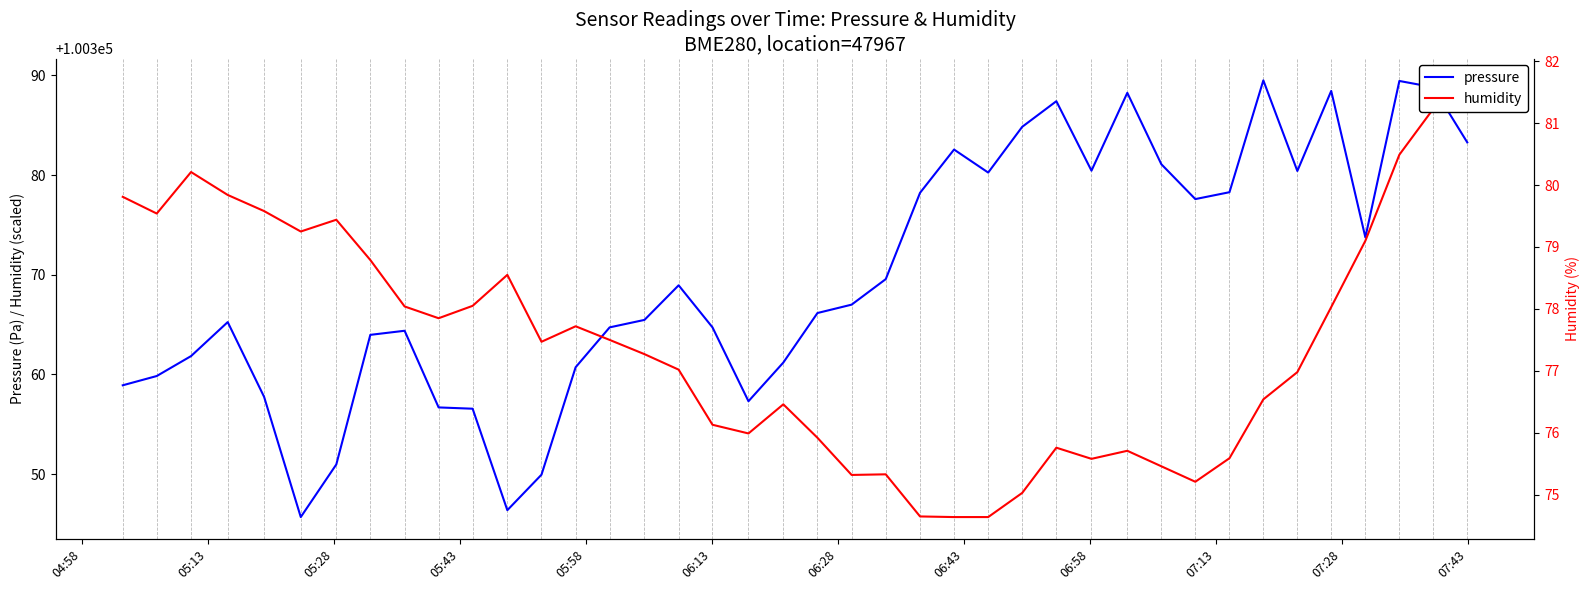

True or false: pressure has more than 1 points higher than both neighbors.

True